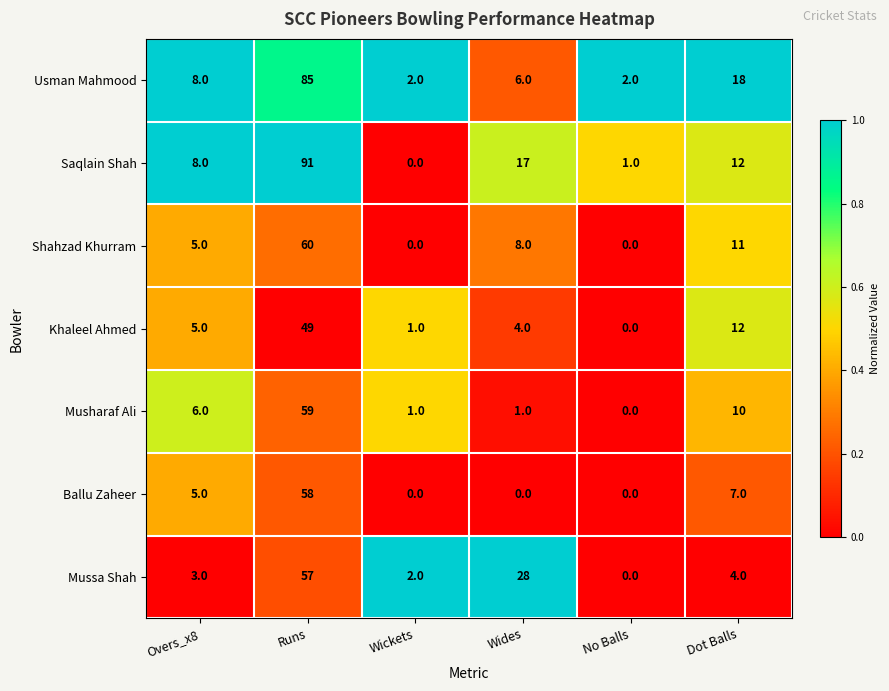

How many categories are shown in the chart?

6